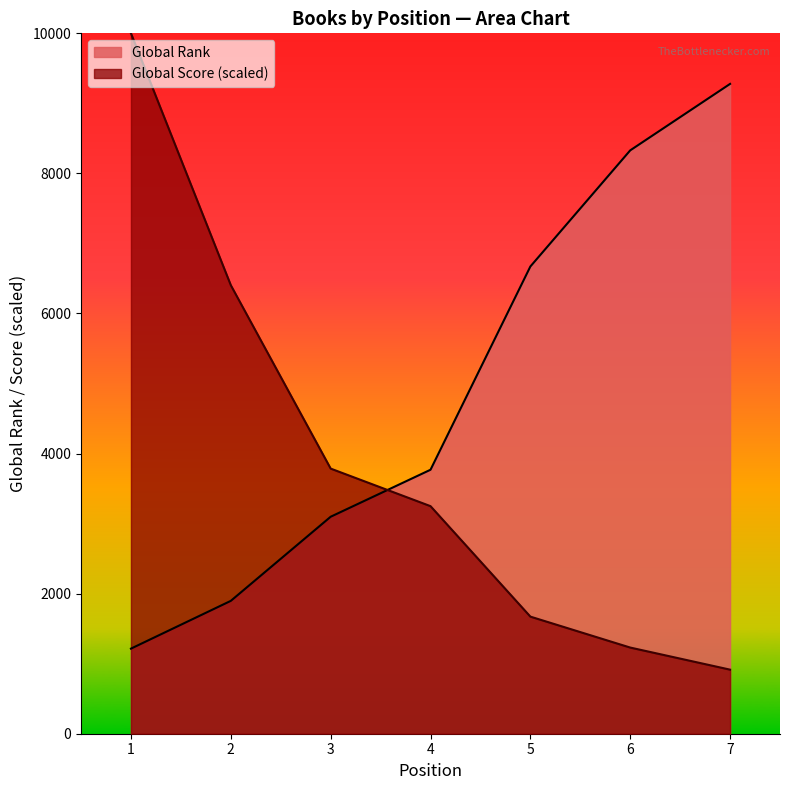

How many lines are shown in the chart?

2